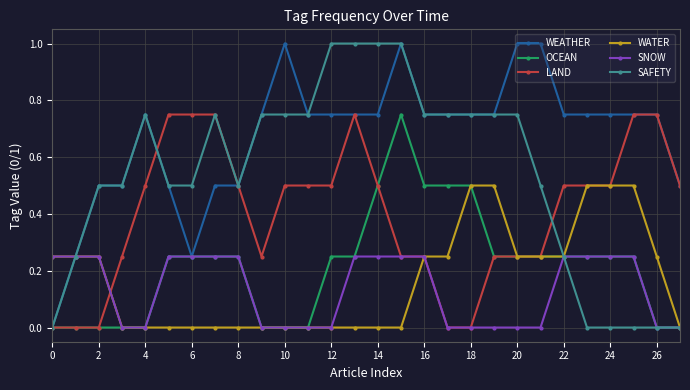

Is this an area chart (filled region under the line)?

No